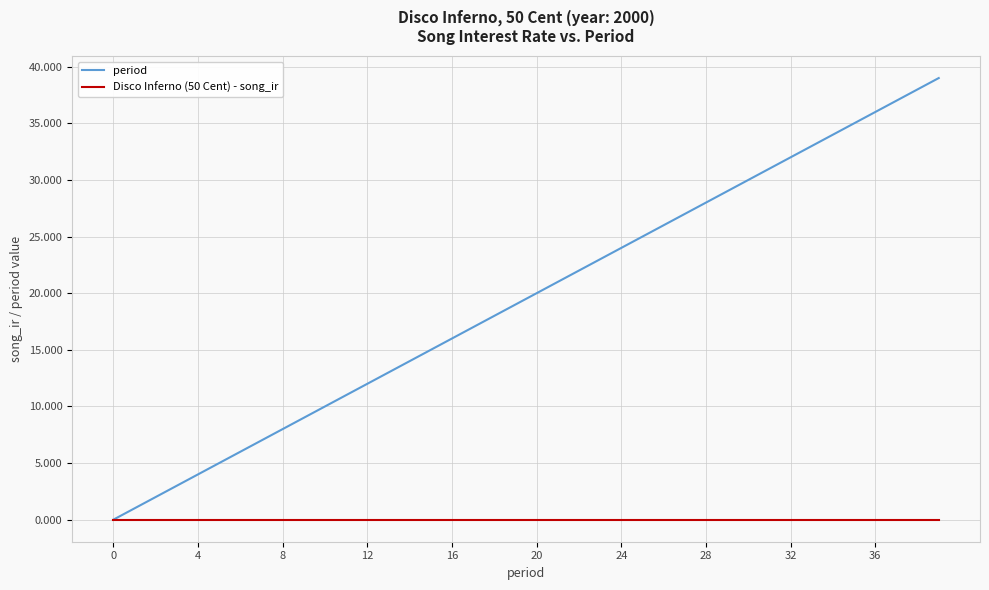

Which series has the largest range (max minus min)?

period